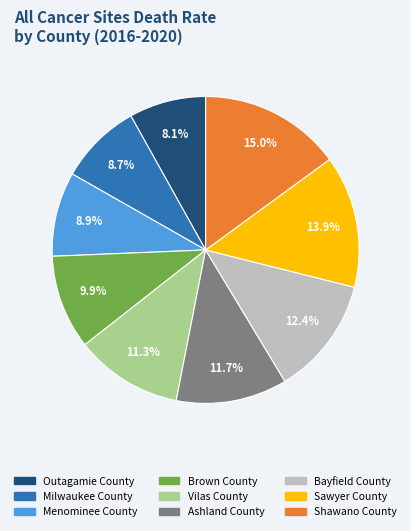

What is the largest slice in the pie chart?

Shawano County